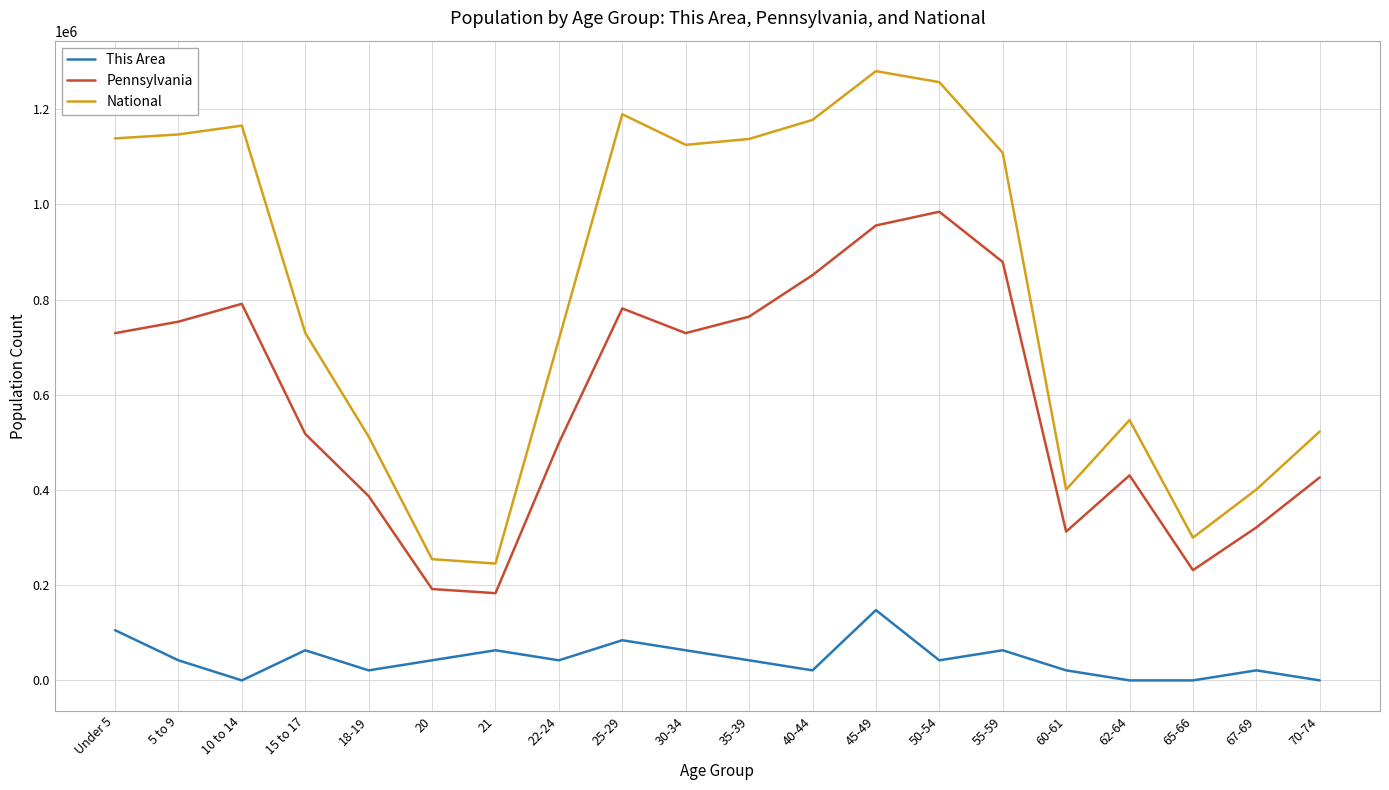

What is the sum of all Pennsylvania values?

11722610.0